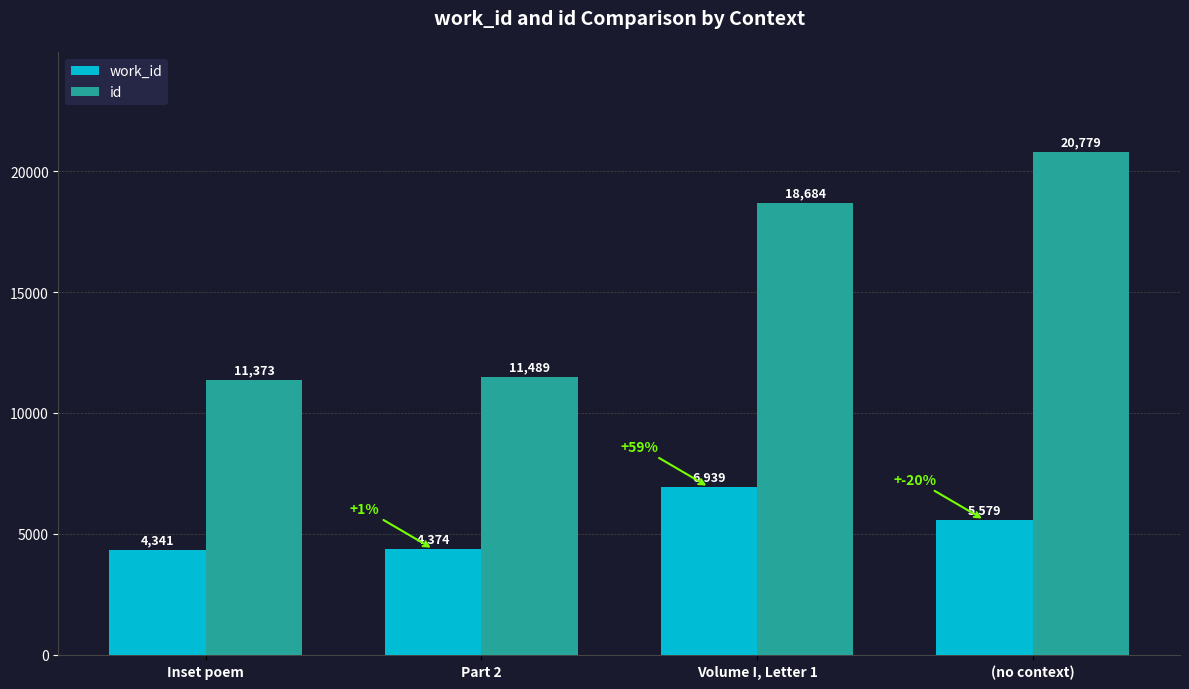

How many data points in id are less than 18684?

2